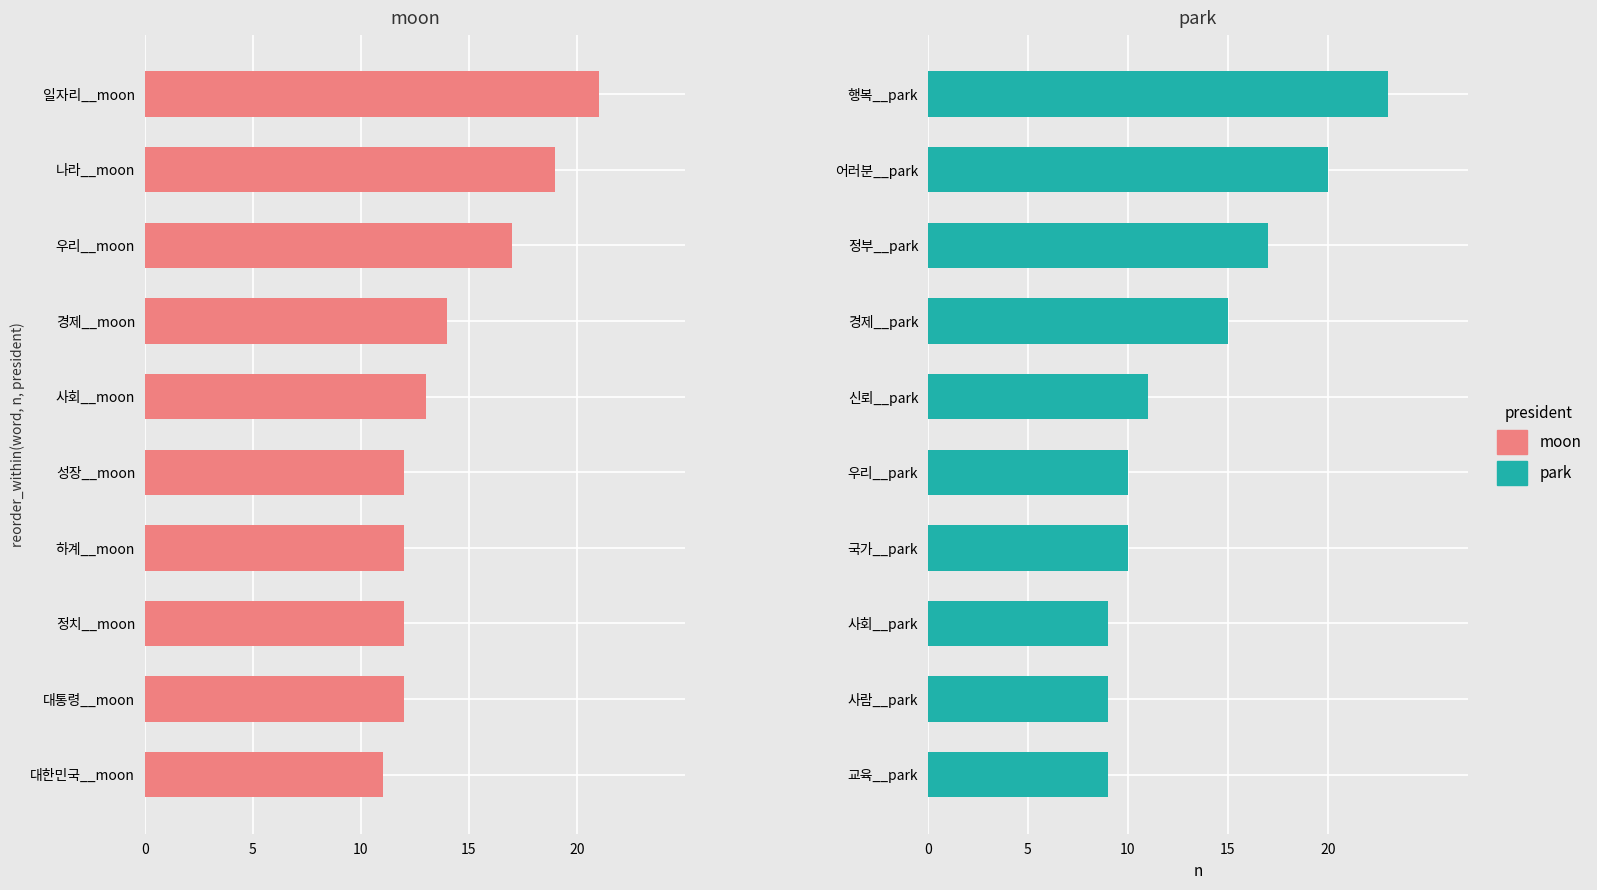

How many groups of bars are there?

10